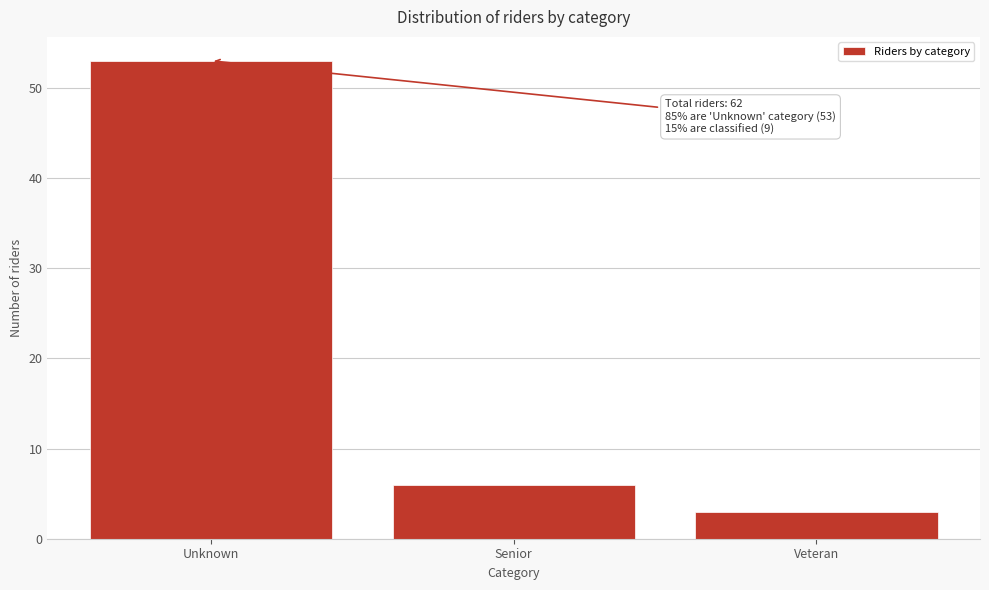

Reading left to right, list all the values displayed in this chart.

Unknown=53	Senior=6	Veteran=3